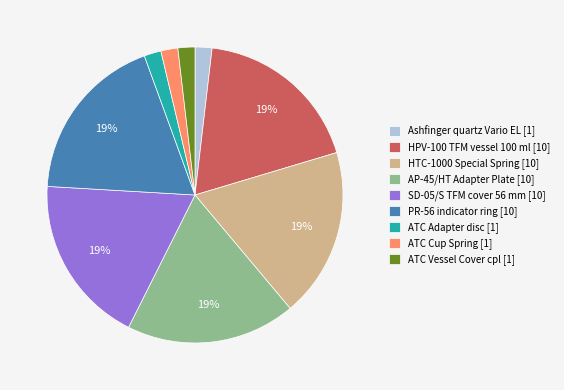

What percentage is the ATC Cup Spring [1] slice, to the nearest percent?

2%